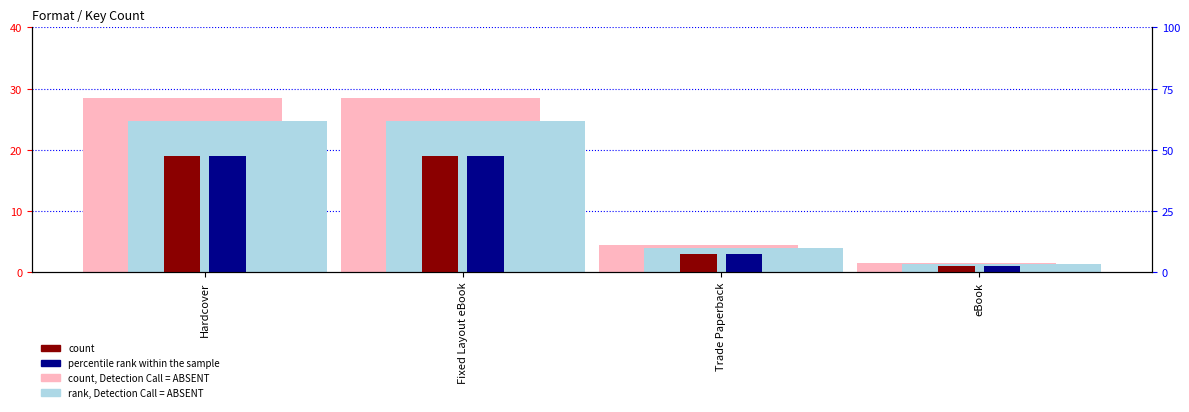

Are the bars grouped side by side (vs. stacked)?

Yes